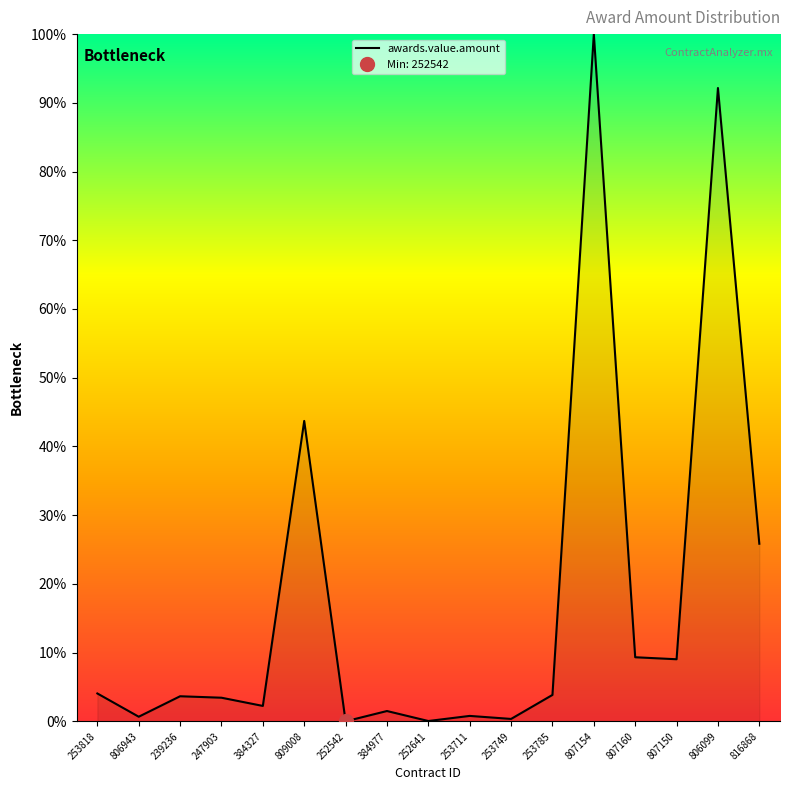

Which has a higher value, 252641 or 253711?

253711